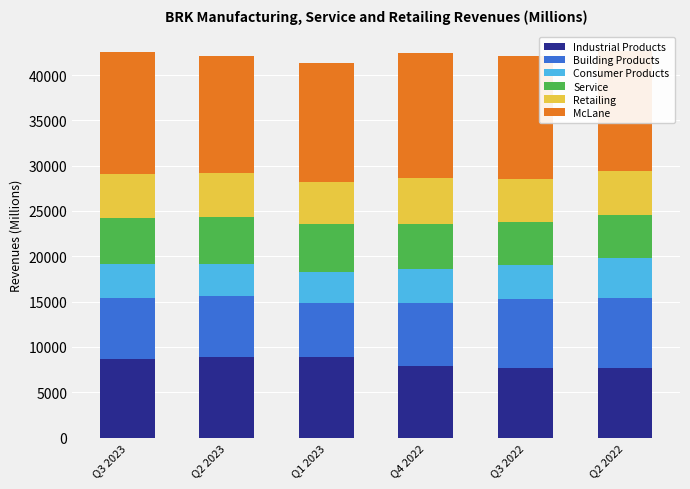

True or false: Industrial Products has a value of 14720 at Q3 2023.

False